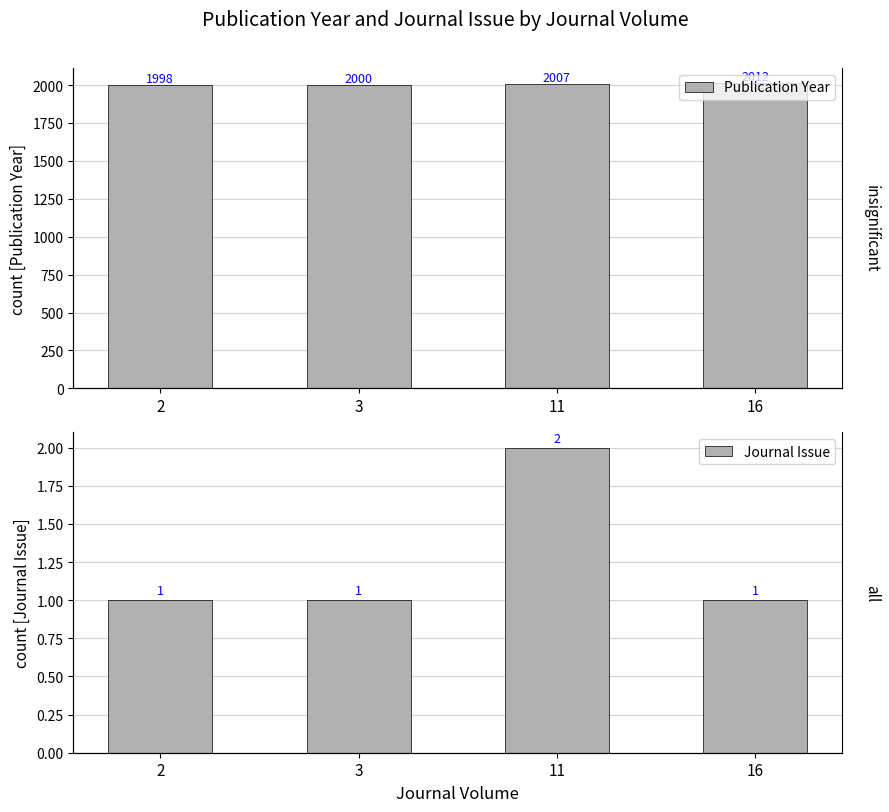

Reading right to left, what are all the values shown in this chart?

Publication Year: 2012	2007	2000	1998
Journal Issue: 1	2	1	1